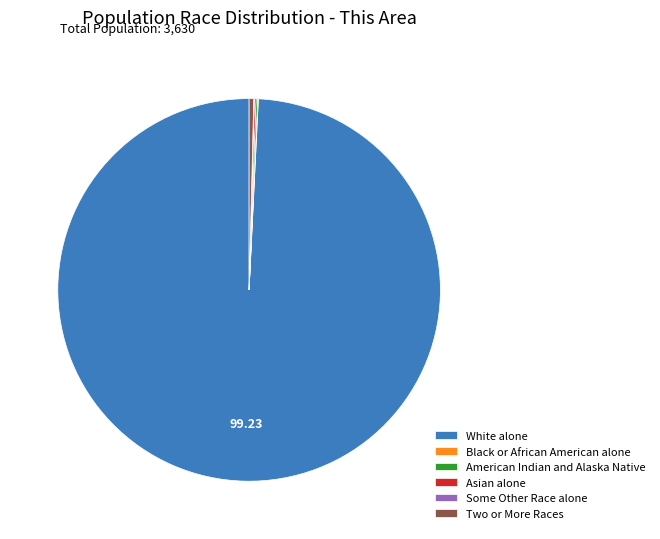

Which category accounts for the majority?

White alone